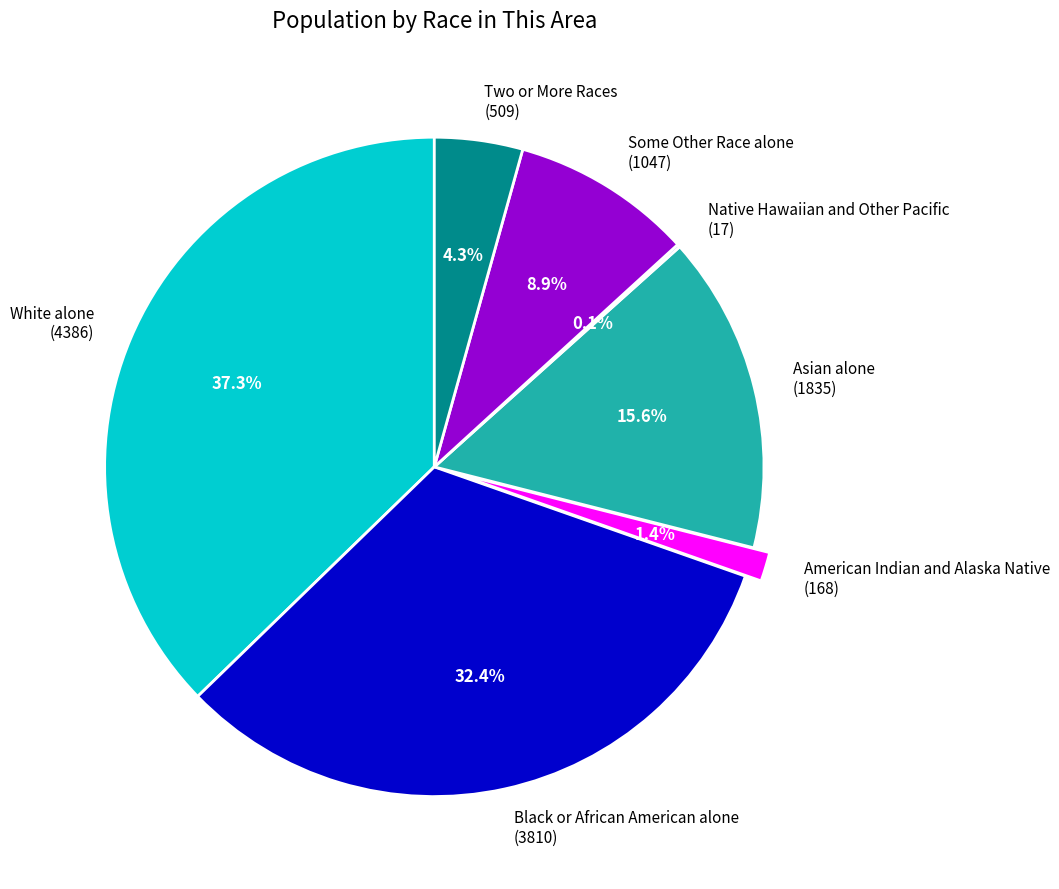

Is the sum of Black or African American alone and Some Other Race alone greater than half?

No